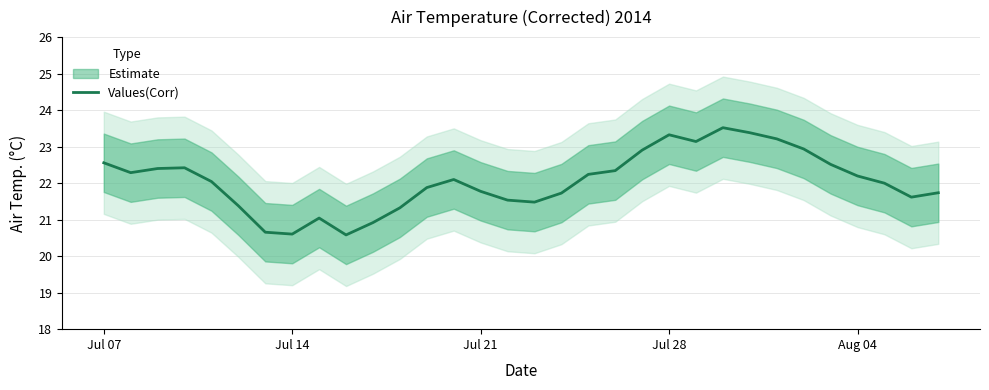

What is the lowest value of the Values(Corr) series?

20.6